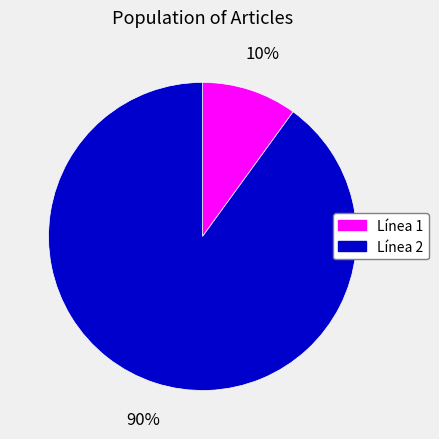

To the nearest percent, what is the difference between the largest and smallest slice percentages?

80%